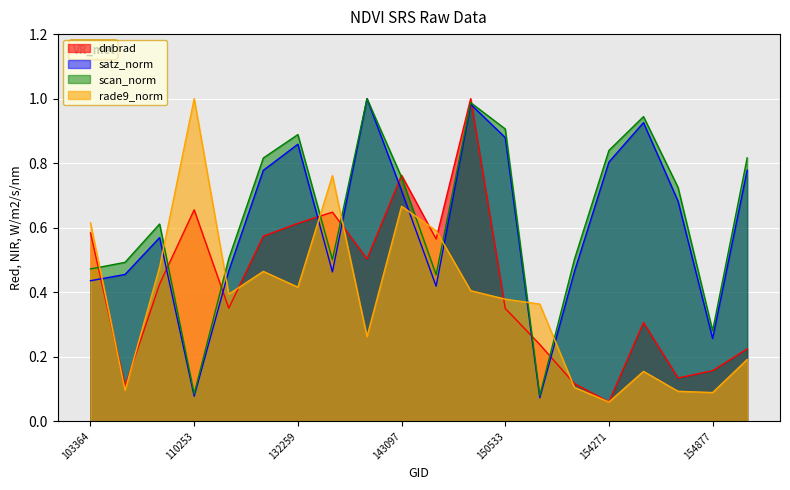

What is the value of the rade9_aggzone_norm point at the 18th from the left?

0.1